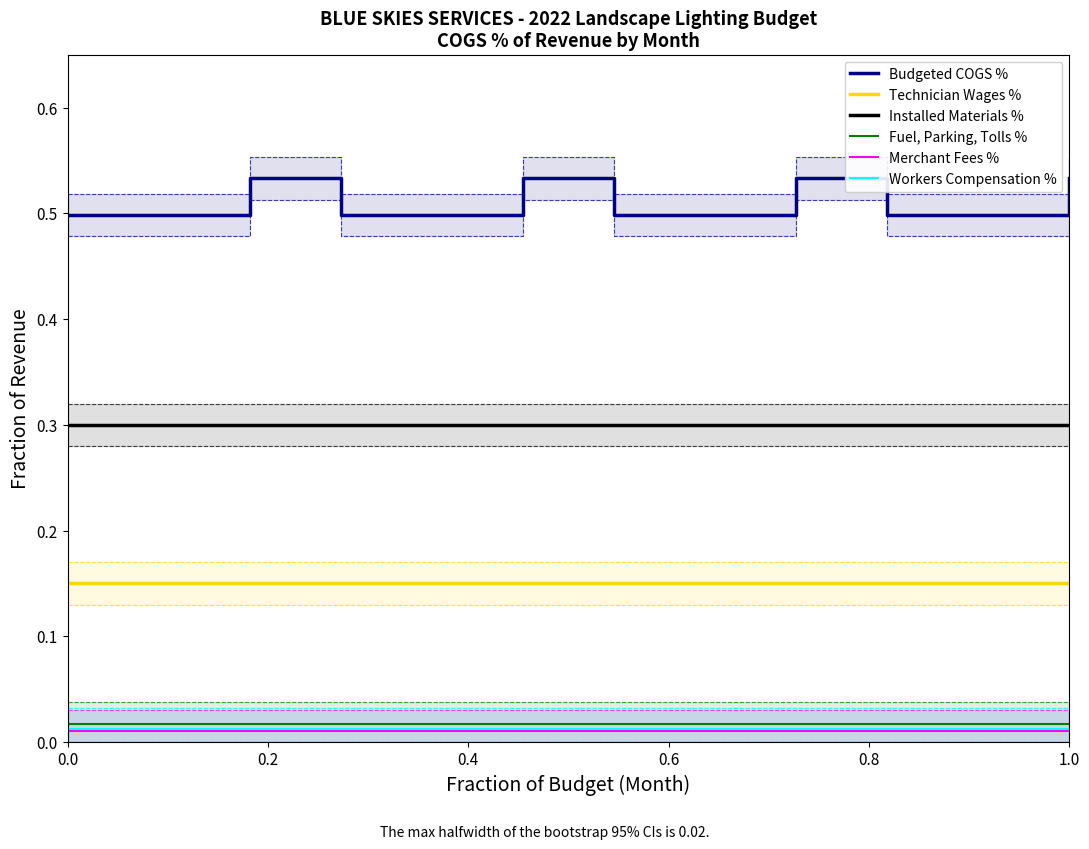

What is the maximum value for Installed Materials %?

0.3